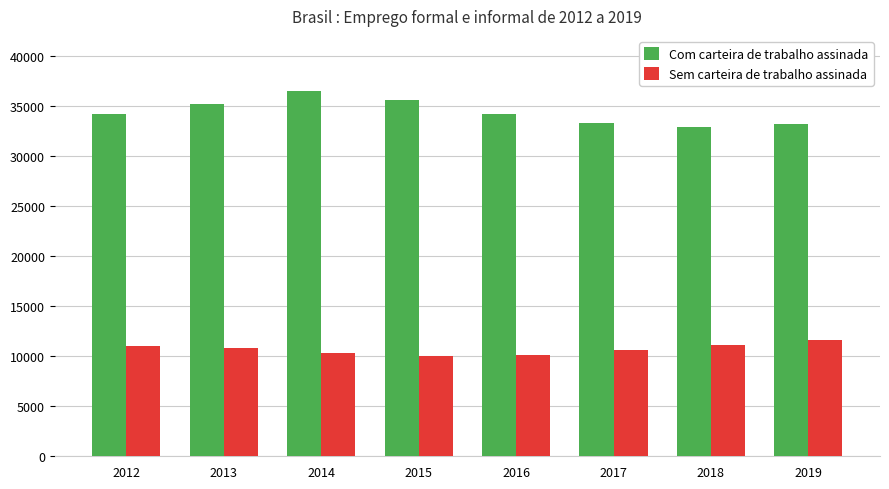

Read the Com carteira de trabalho assinada value at 2018.

32862.8